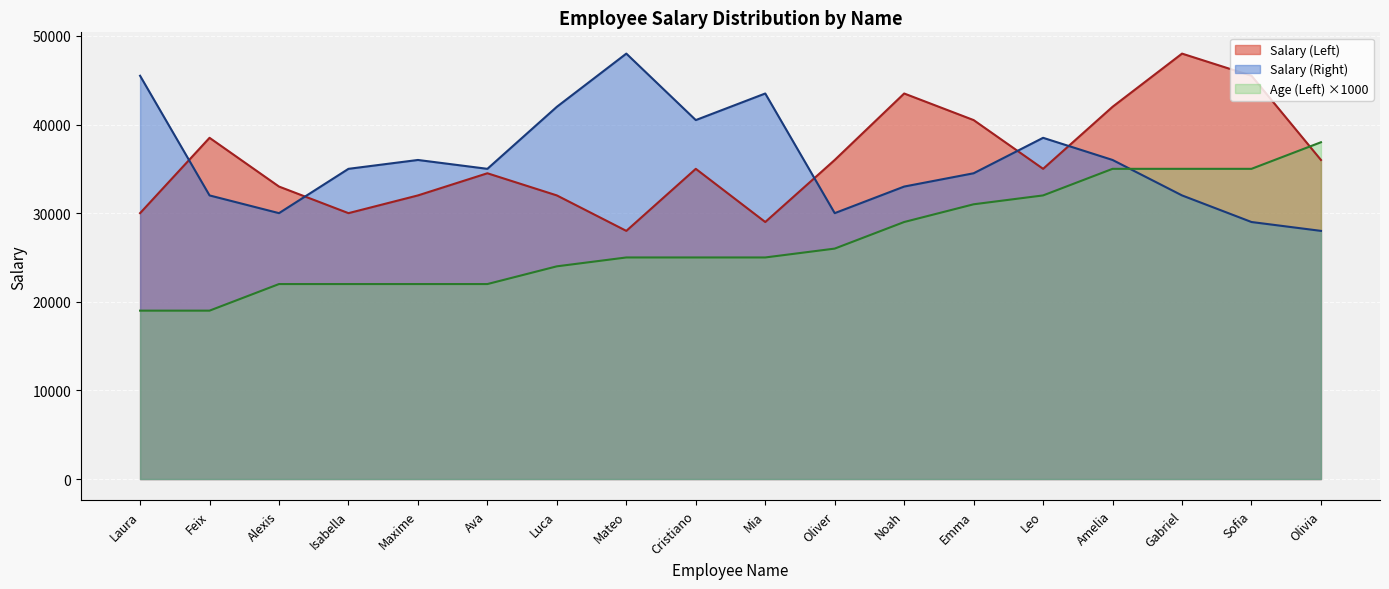

How many intersections are there between Salary (Right) and Salary (Left)?

5